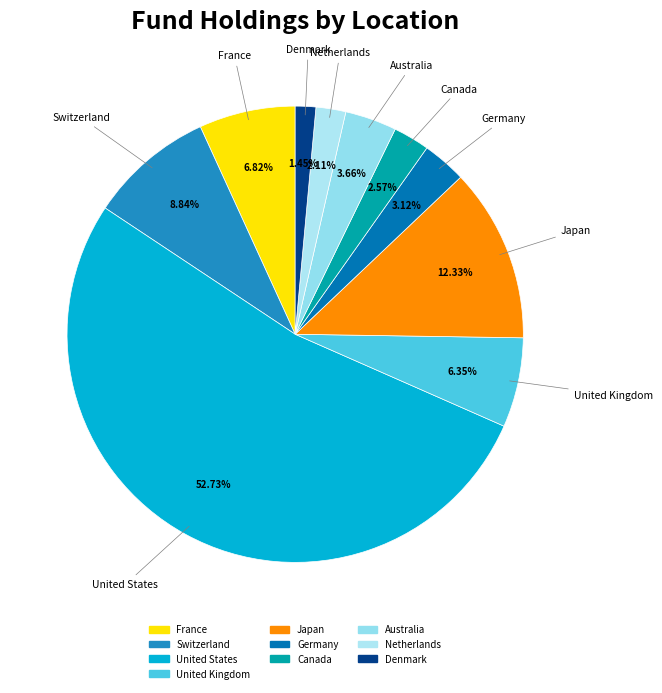

To the nearest percent, what is the difference between the Switzerland and United States slice percentages?

44%